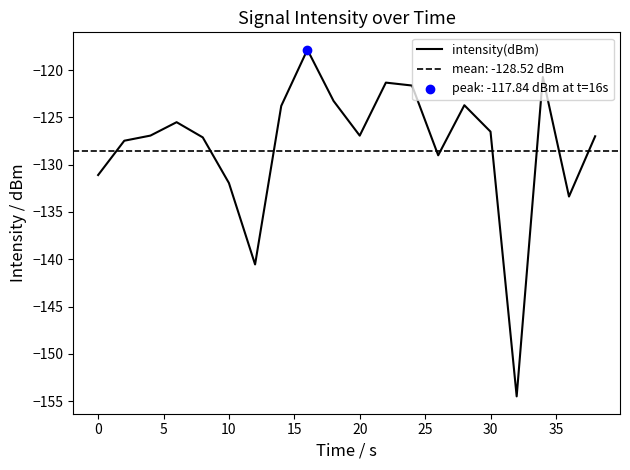

Between 35 and 20, which is larger?

35